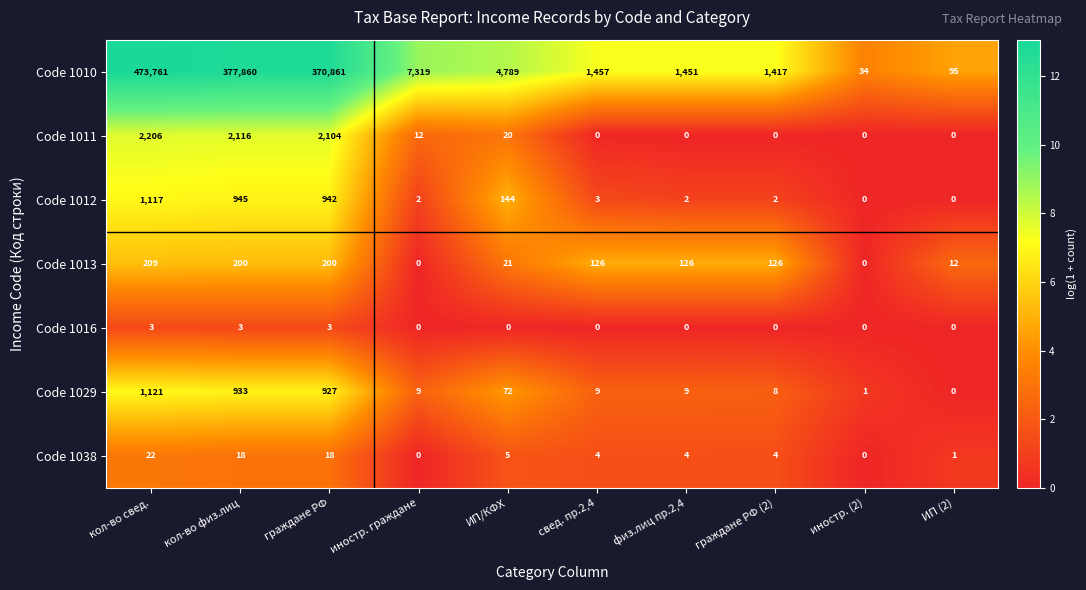

What is the minimum value for Code 1010?

34